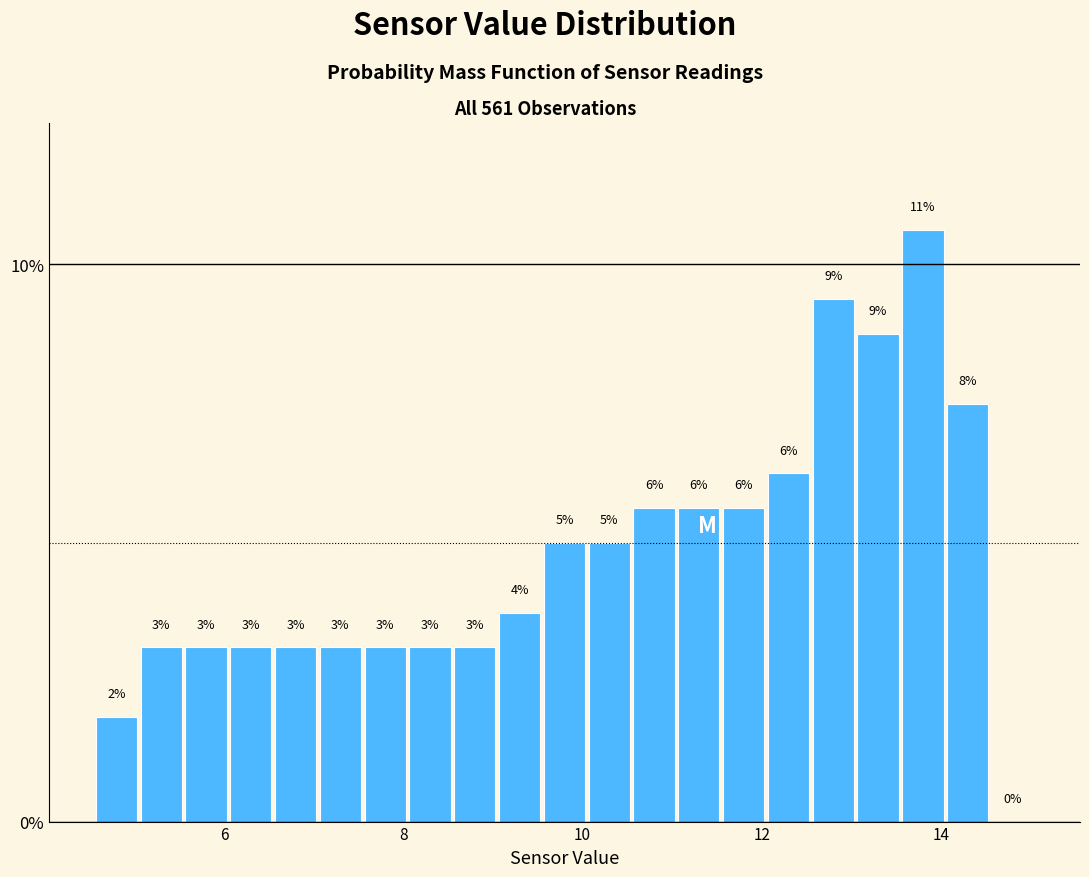

Read against the x-axis, roughly where is the centre of the tallest bar?

13.8